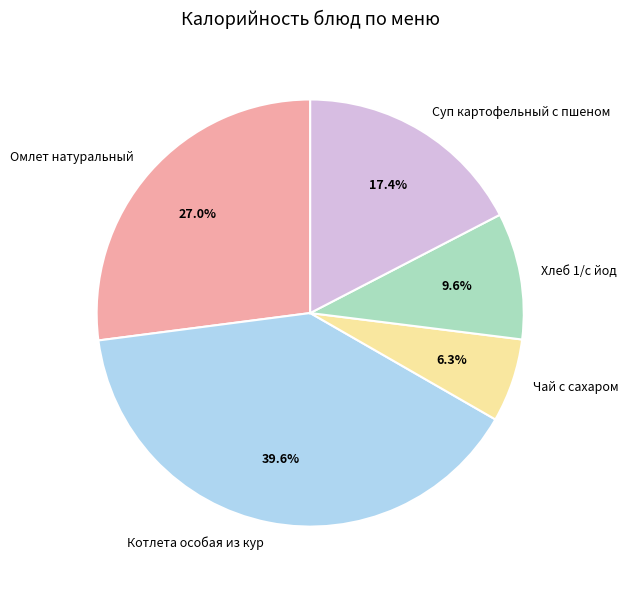

Between Котлета особая из кур and Хлеб 1/с йод, which is larger?

Котлета особая из кур